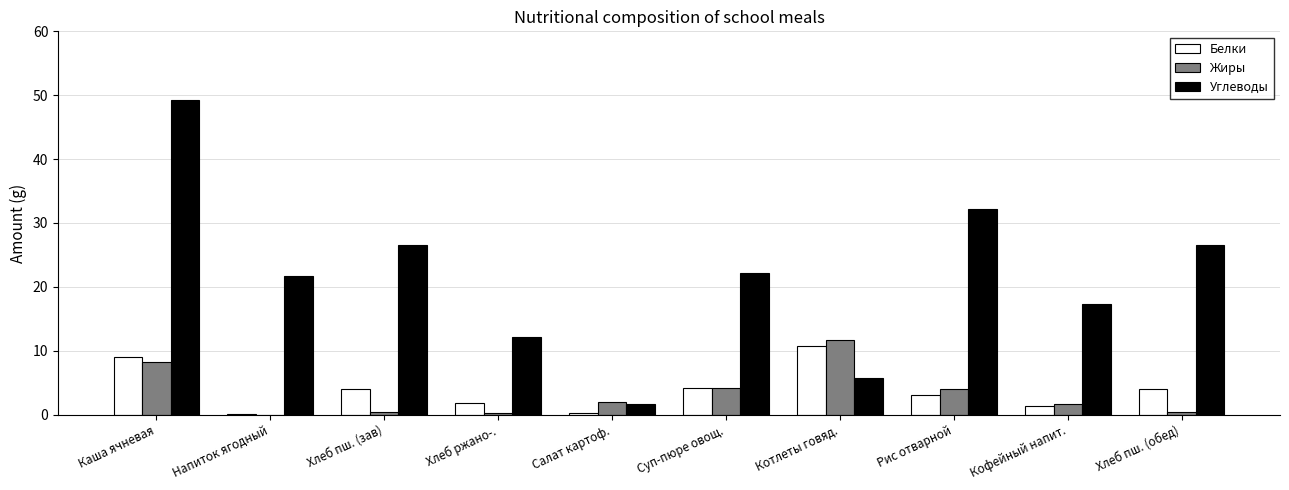

What is the average value of the Жиры series?

3.3